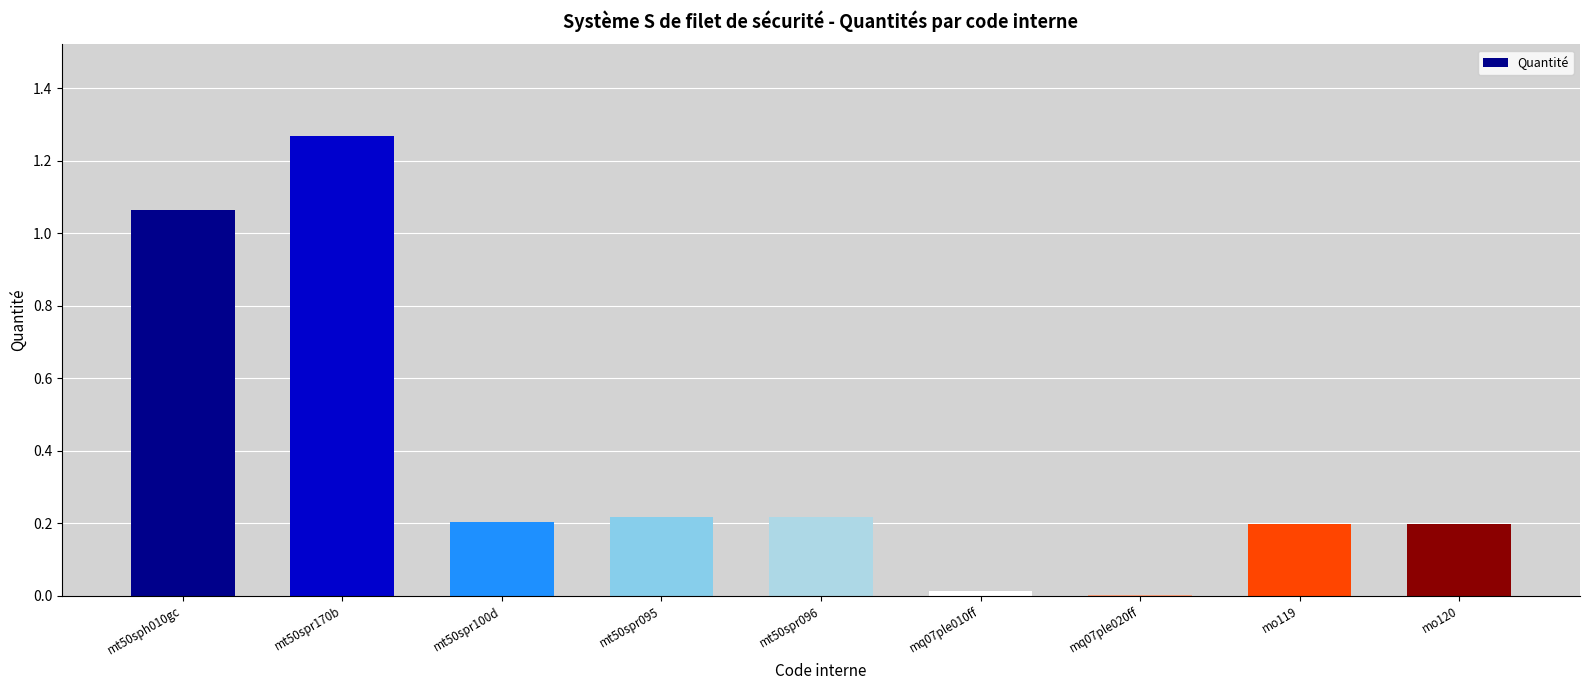

Which label corresponds to the largest value in the chart?

mt50spr170b